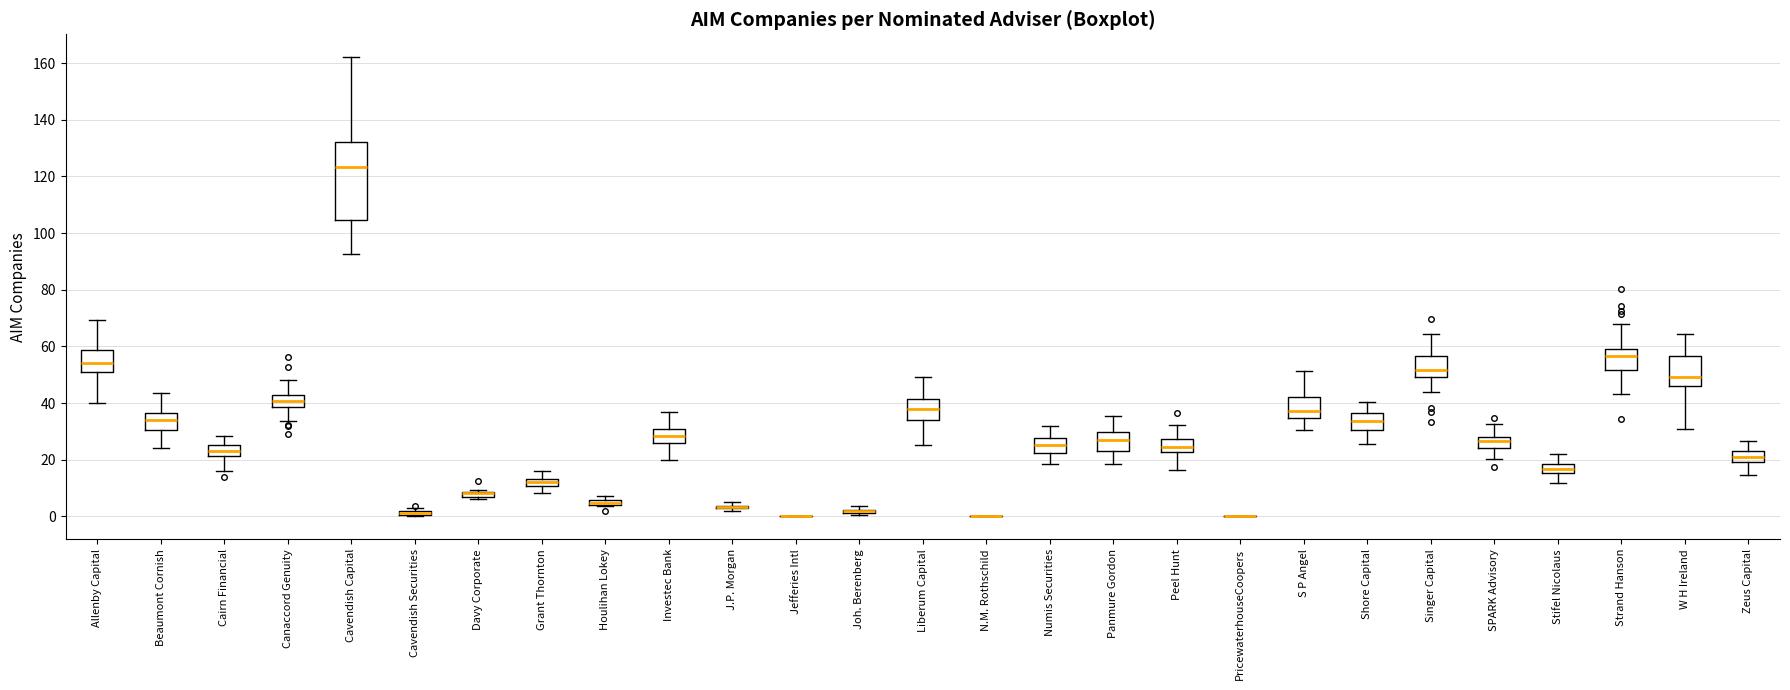

Comparing the boxes themselves (not the whiskers), which one is the tallest?

Cavendish Capital